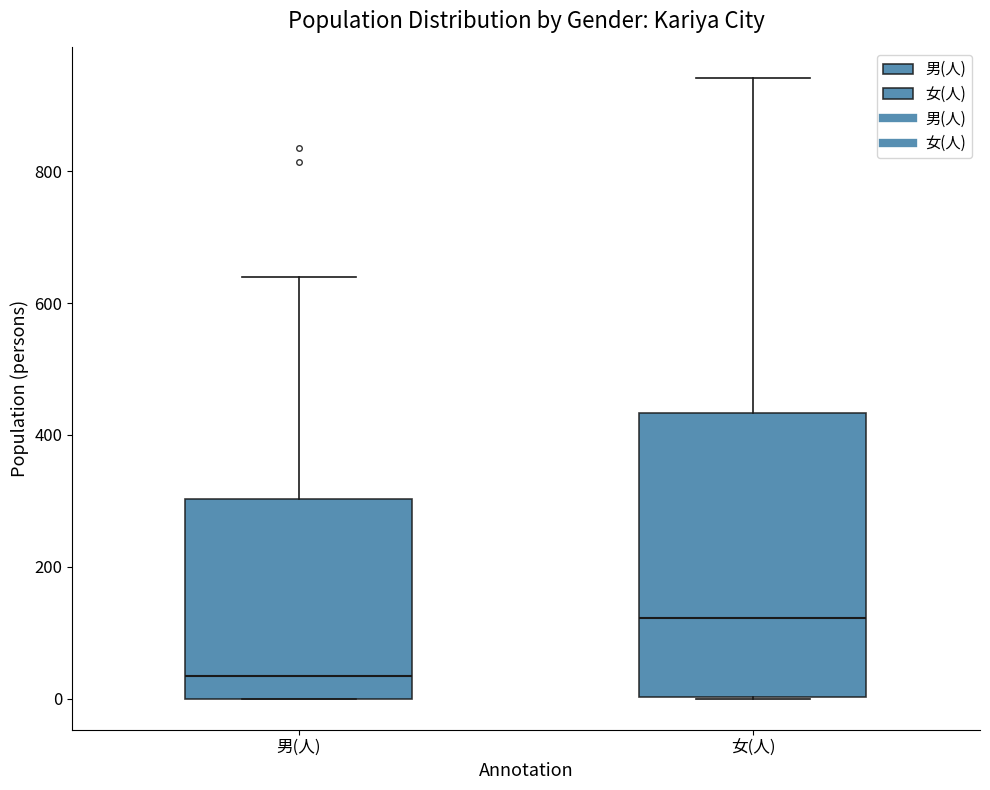

Reading left to right, read every box against the y-axis: the position of its median line, the range the box covers, and the ends of its whiskers. The values are not printed on the chart, so give them approximately, as read against the axis.

男(人): median 40, box 0 to 300, whiskers 0 to 640
女(人): median 120, box 0 to 440, whiskers 0 to 940